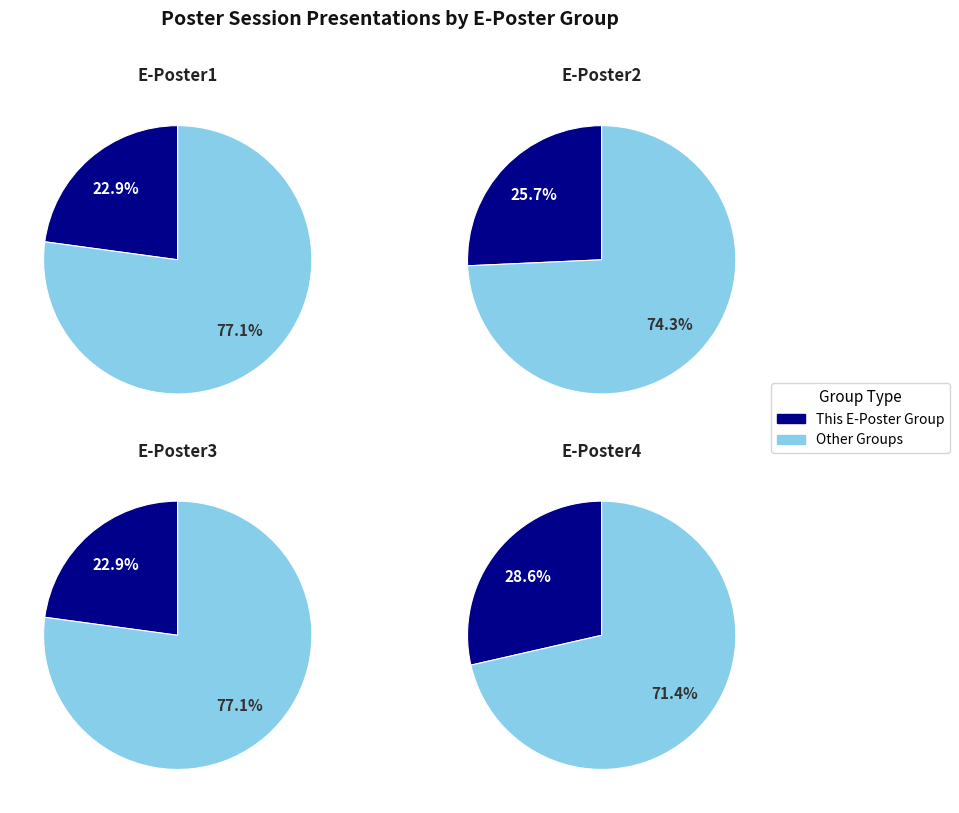

What is the total percentage of E-Poster4 and E-Poster2?

54.3%